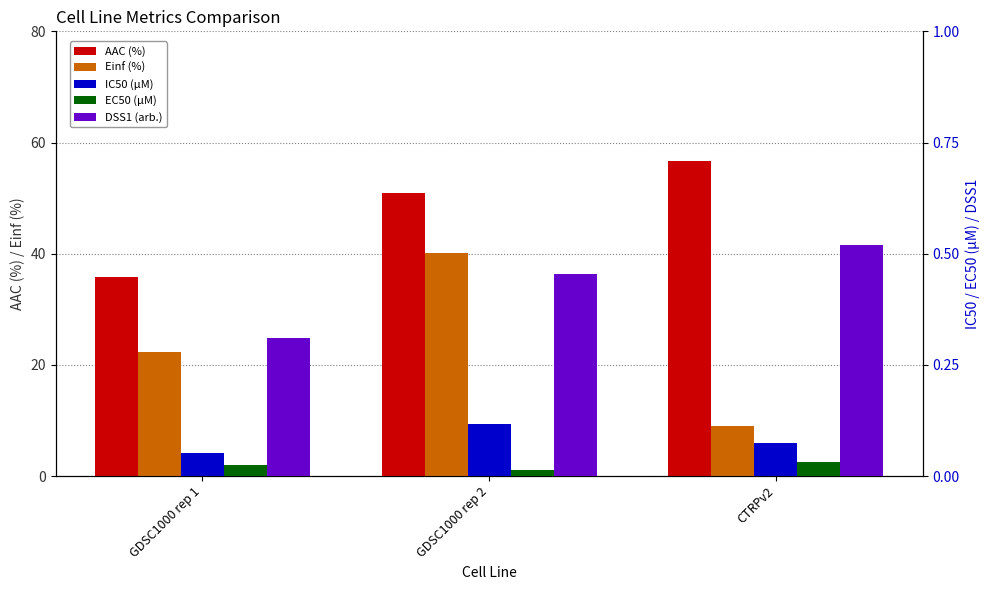

What position from the right is GDSC1000 rep 1?

3